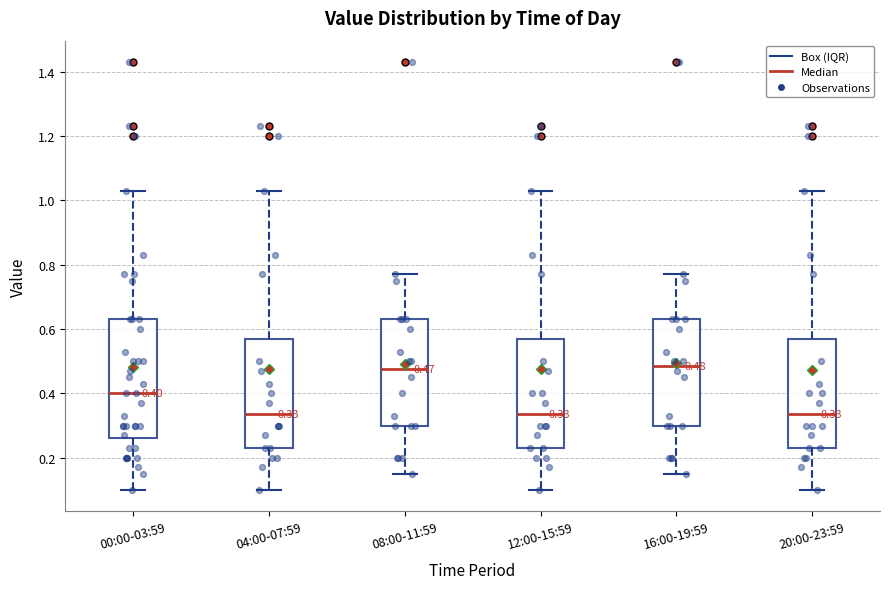

Which box is the tallest, from its lower edge to its upper edge?

00:00-03:59